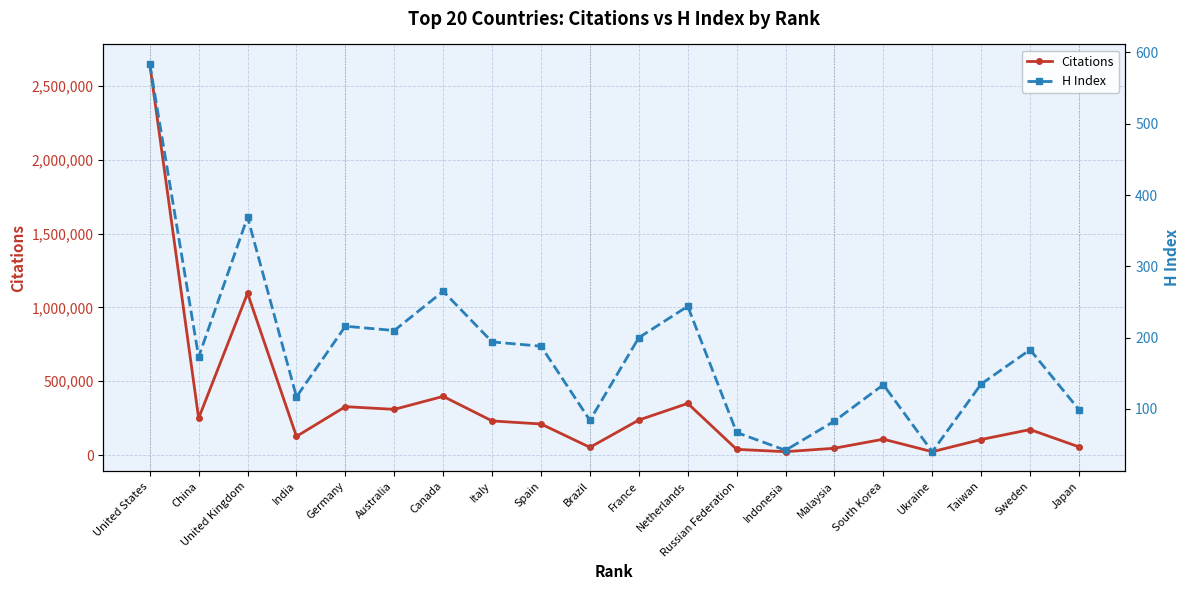

Rank the categories by Citations value from highest to lowest.

United States, United Kingdom, Canada, Netherlands, Germany, Australia, China, France, Italy, Spain, Sweden, India, South Korea, Taiwan, Japan, Brazil, Malaysia, Russian Federation, Indonesia, Ukraine